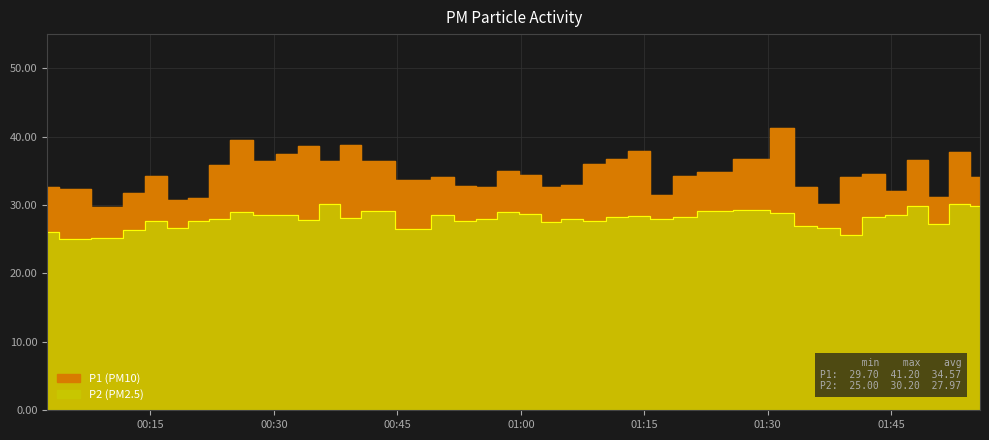

What are all the series names shown in the legend?

P1, P2